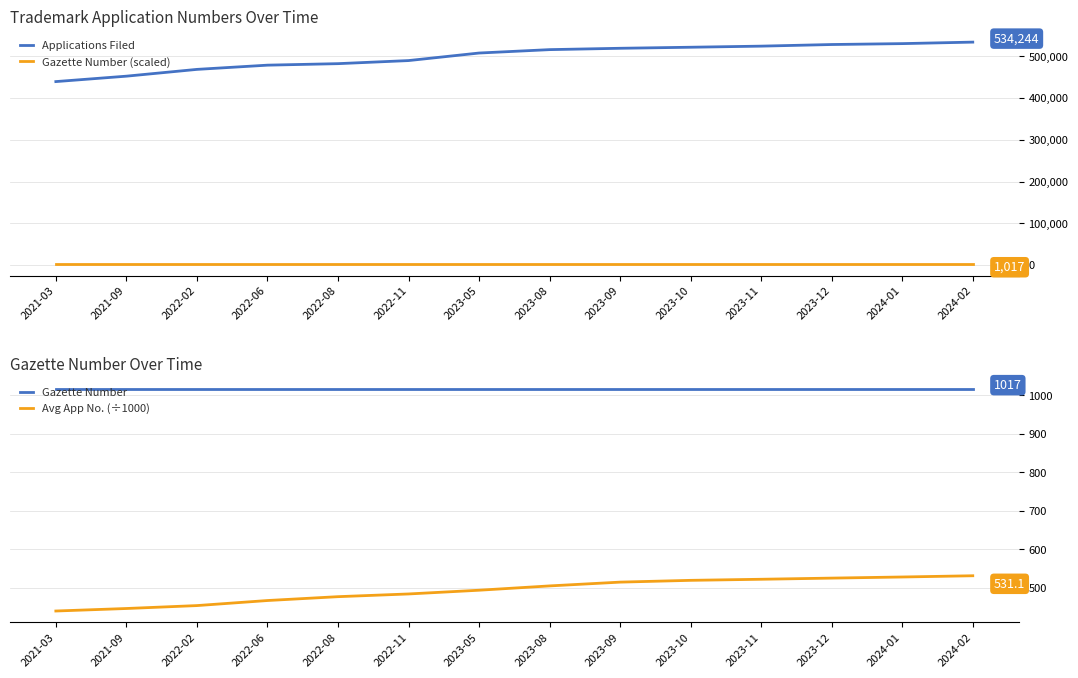

Count the number of data series in this chart.

4